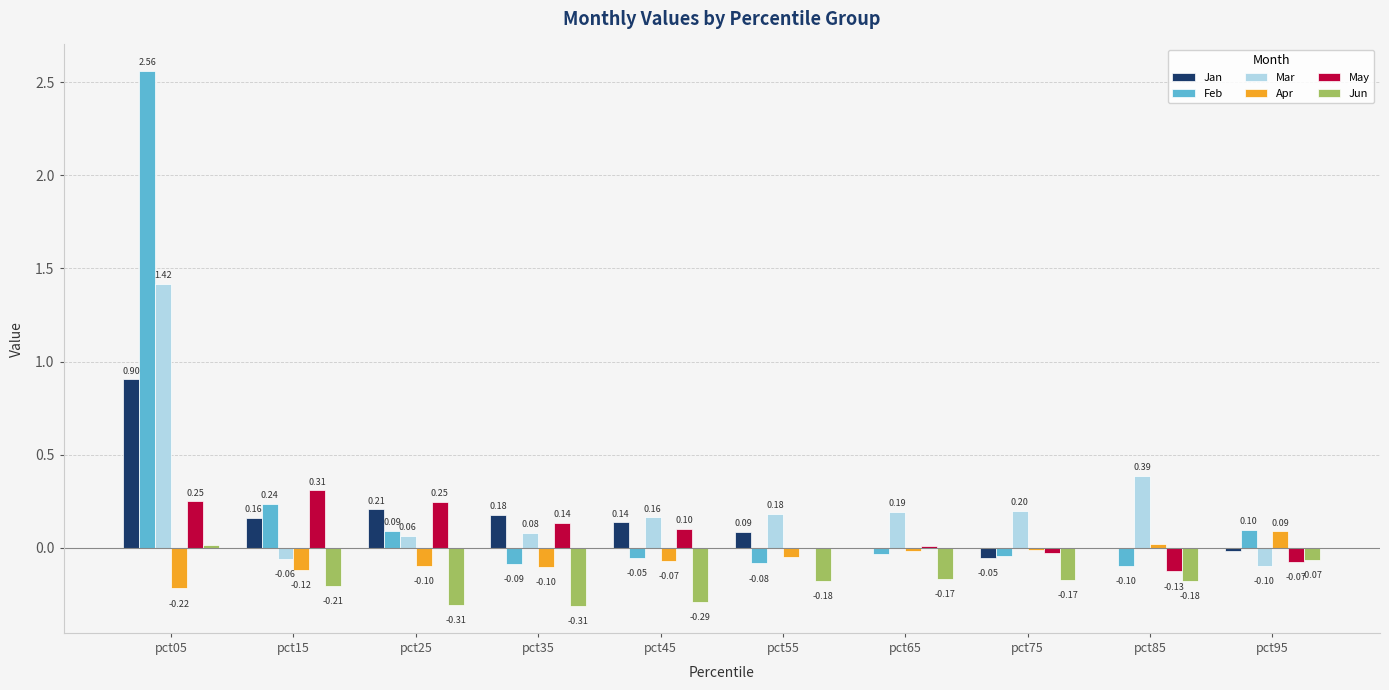

What is the sum of all Mar values?

2.5